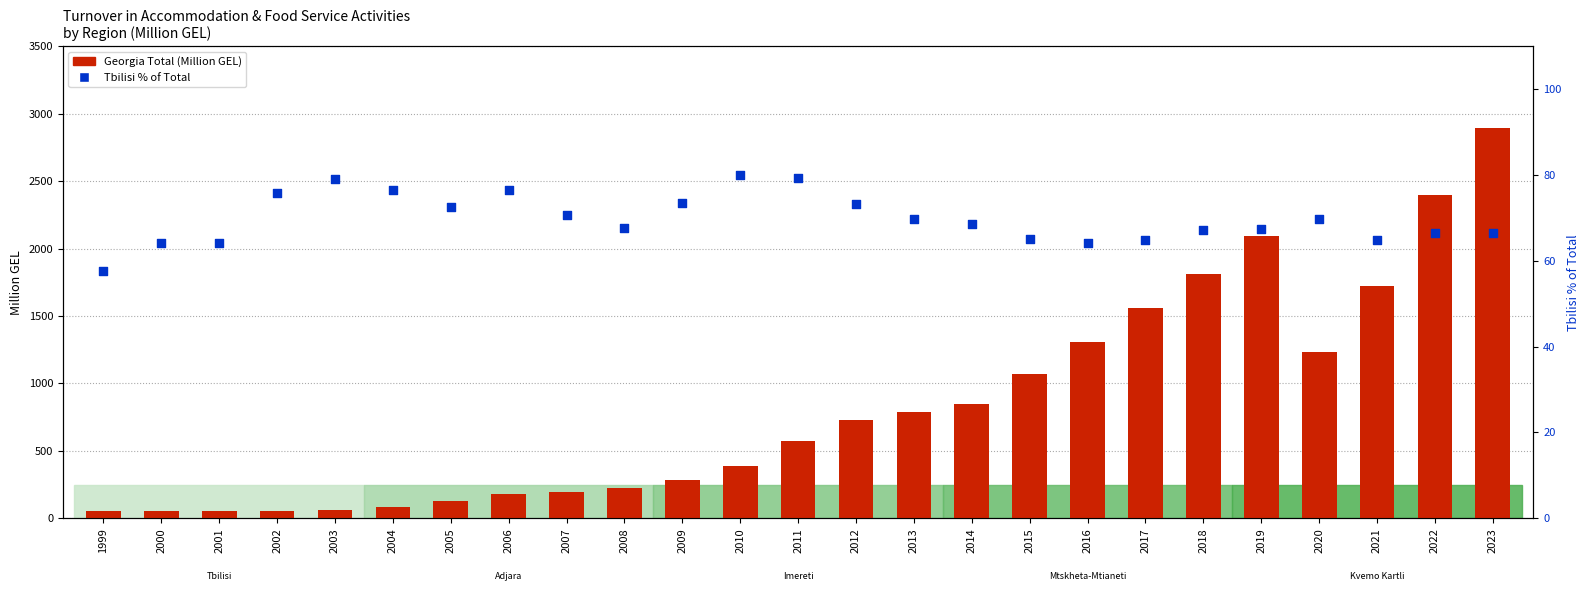

What are all the series names shown in the legend?

Georgia Total, Tbilisi % of Total